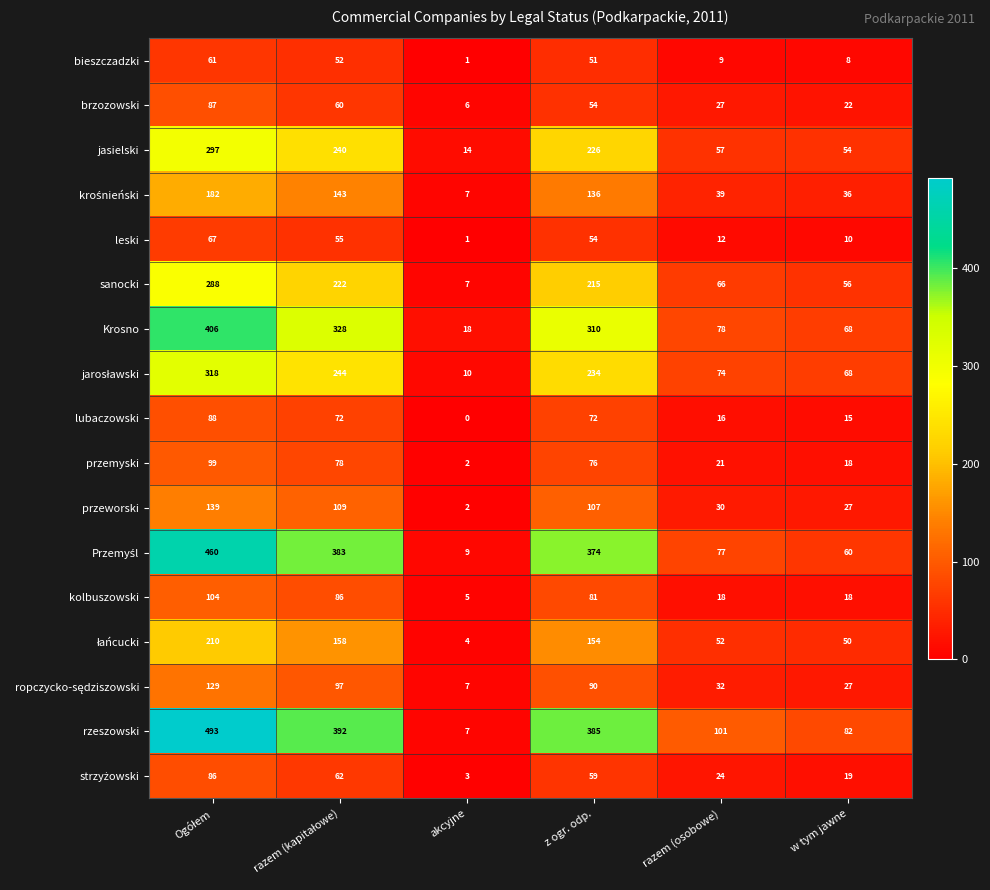

What is the approximate value of sanocki at akcyjne, to the nearest 5?

5